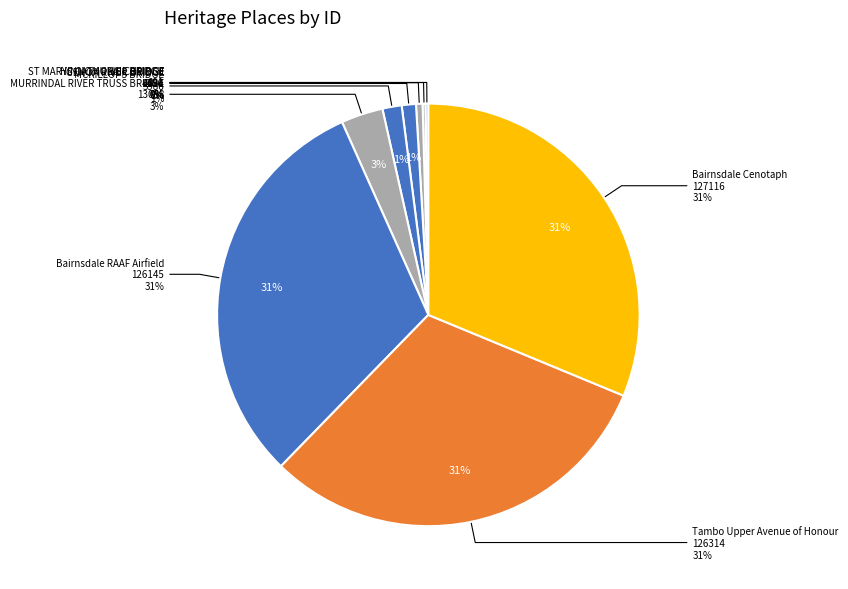

How many segments does this pie chart have?

9